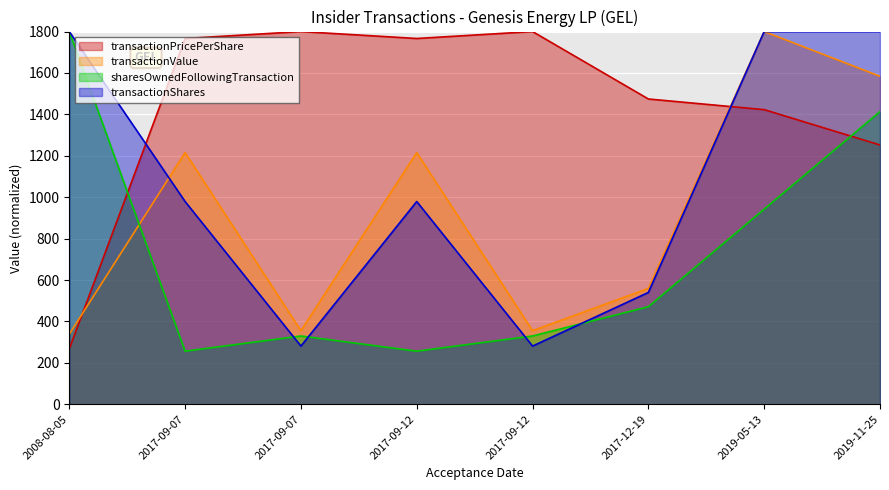

Reading left to right, transcribe all the data shown in this chart.

transactionPricePerShare: 267.5	1766.5	1800.0	1766.5	1800.0	1474.3	1422.9	1252.1
transactionValue: 338.4	1215.5	355.4	1215.5	355.4	559.5	1800.0	1584.0
sharesOwnedFollowingTransaction: 1800.0	256.3	329.8	256.3	329.8	471.2	942.3	1413.5
transactionShares: 1800.0	979.1	280.9	979.1	280.9	540.0	1800.0	1800.0